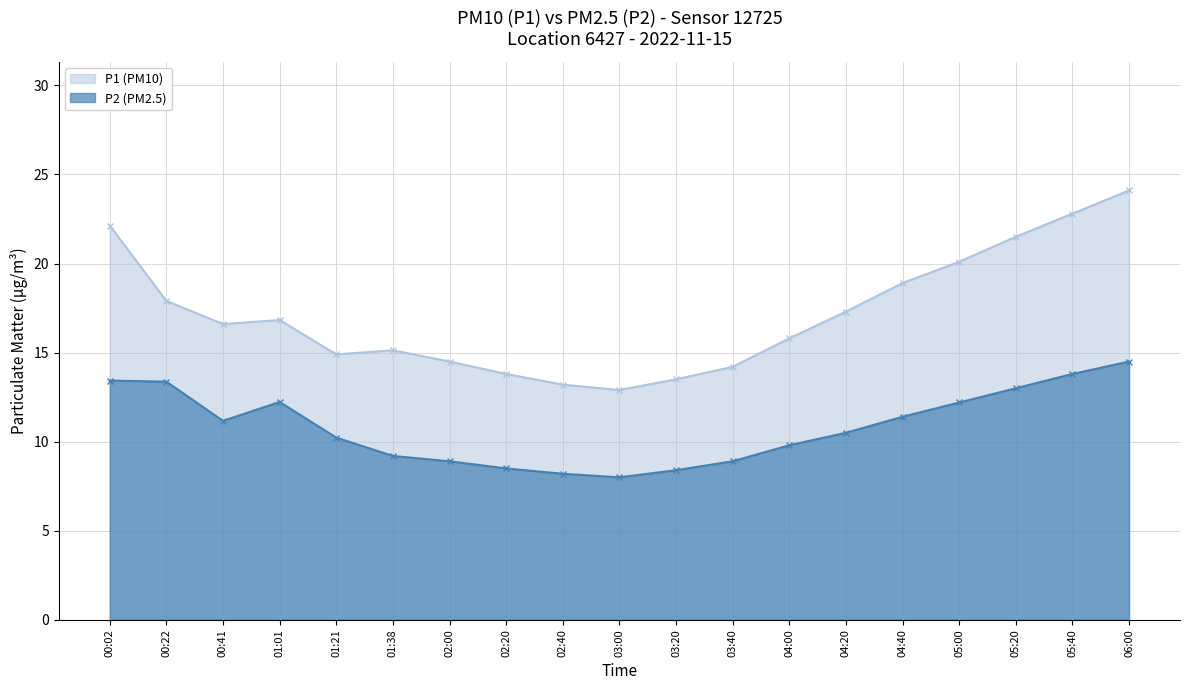

True or false: P1 and P2 cross at least once.

False